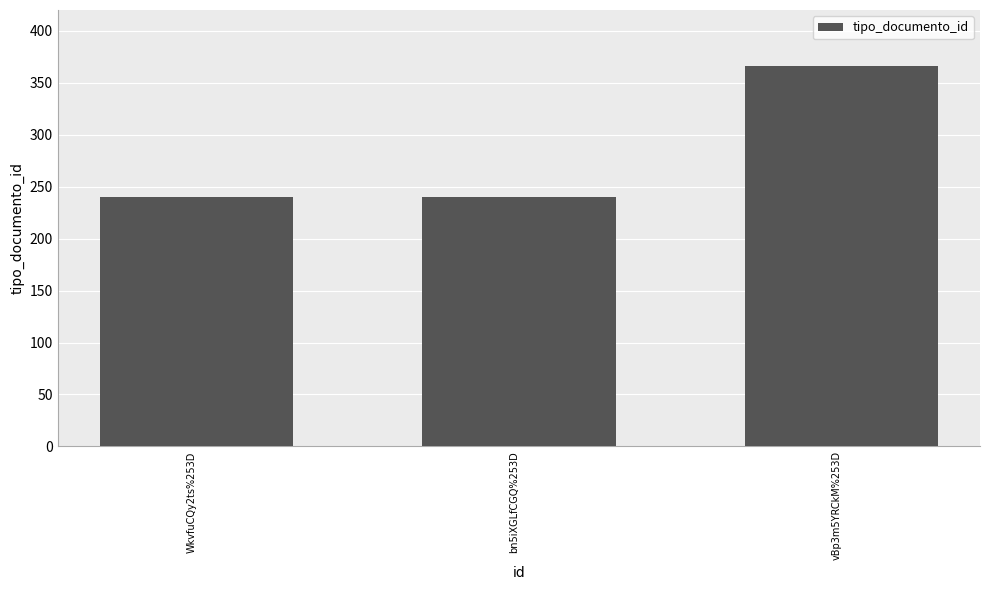

How many bars are there in total?

3